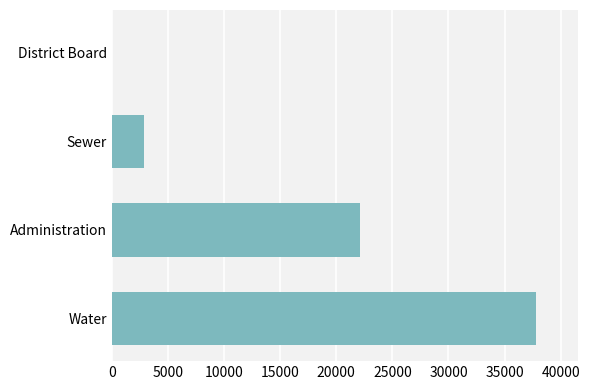

Reading top to bottom, list all the values displayed in this chart.

District Board=0	Sewer=2835	Administration=22142	Water=37800